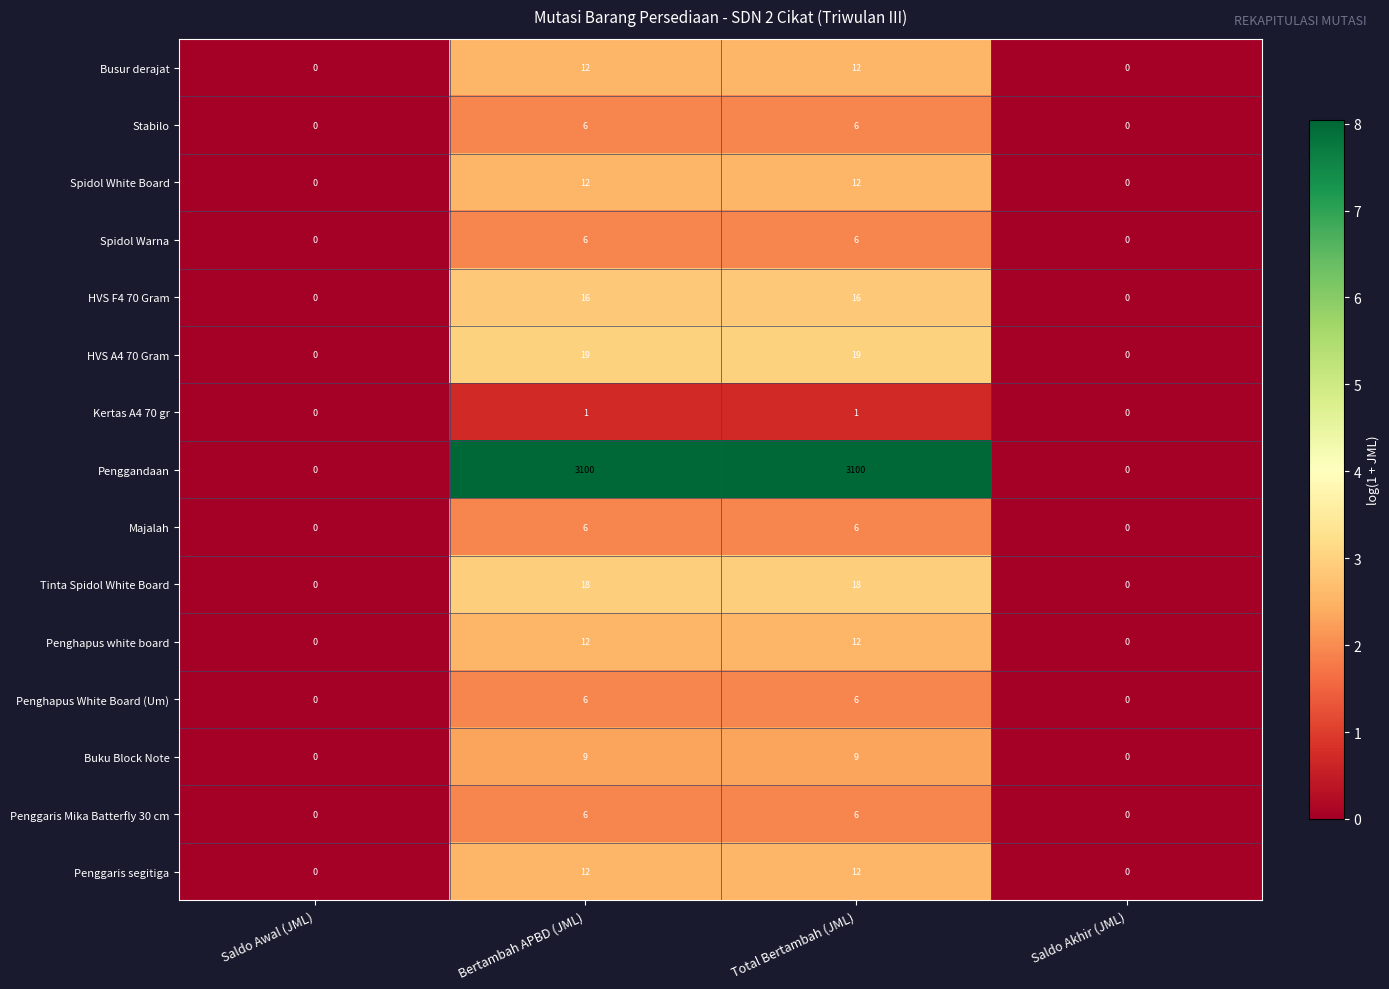

Count the number of data series in this chart.

15